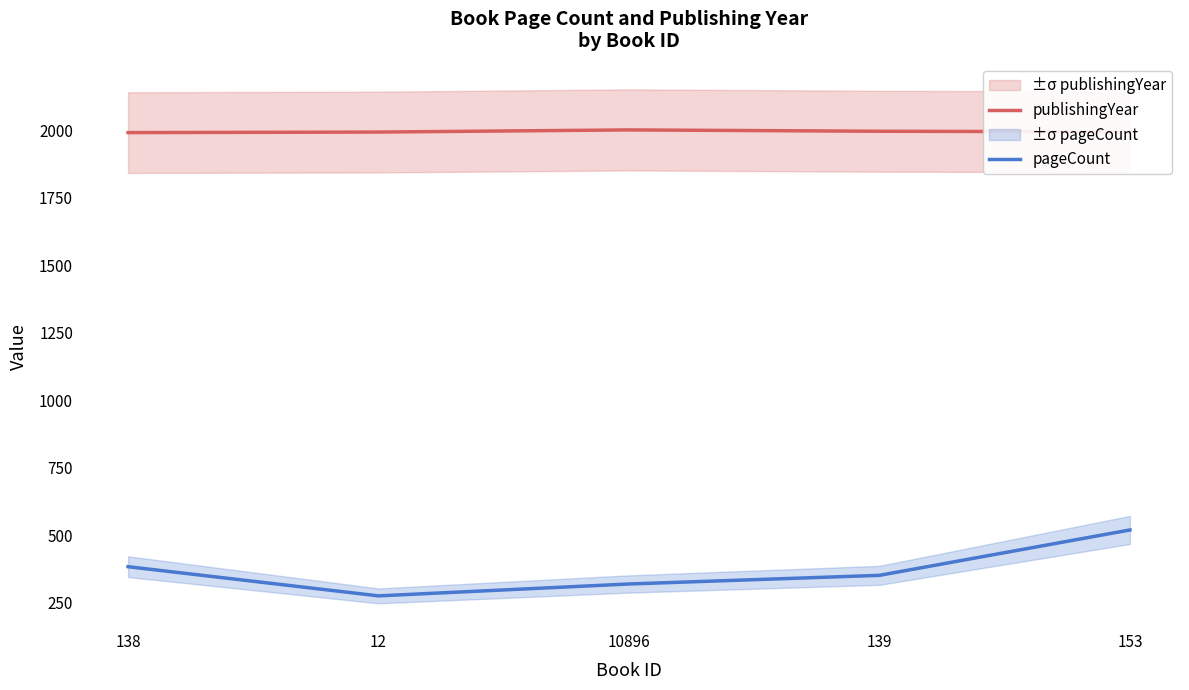

Count the number of categories in the chart.

5